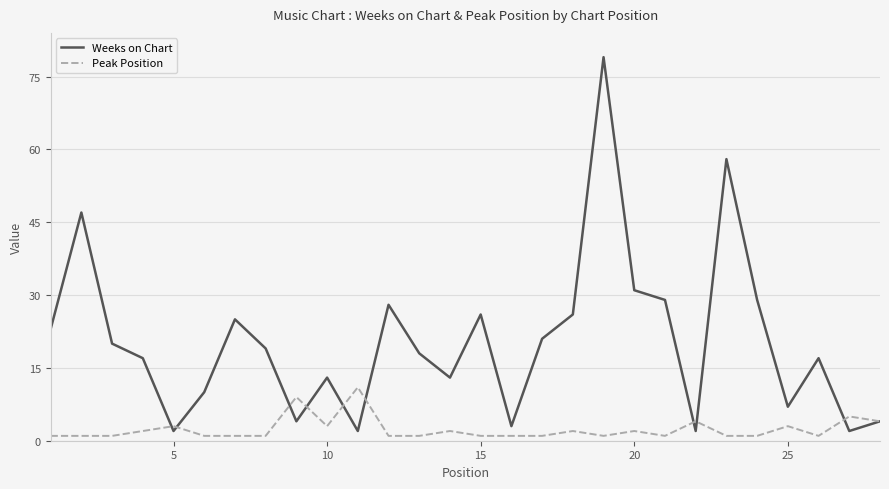

Which series has the largest total across all categories?

Weeks on Chart